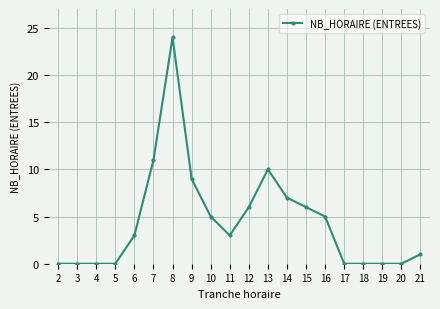

Is it true that the value at 9 is 9?

True